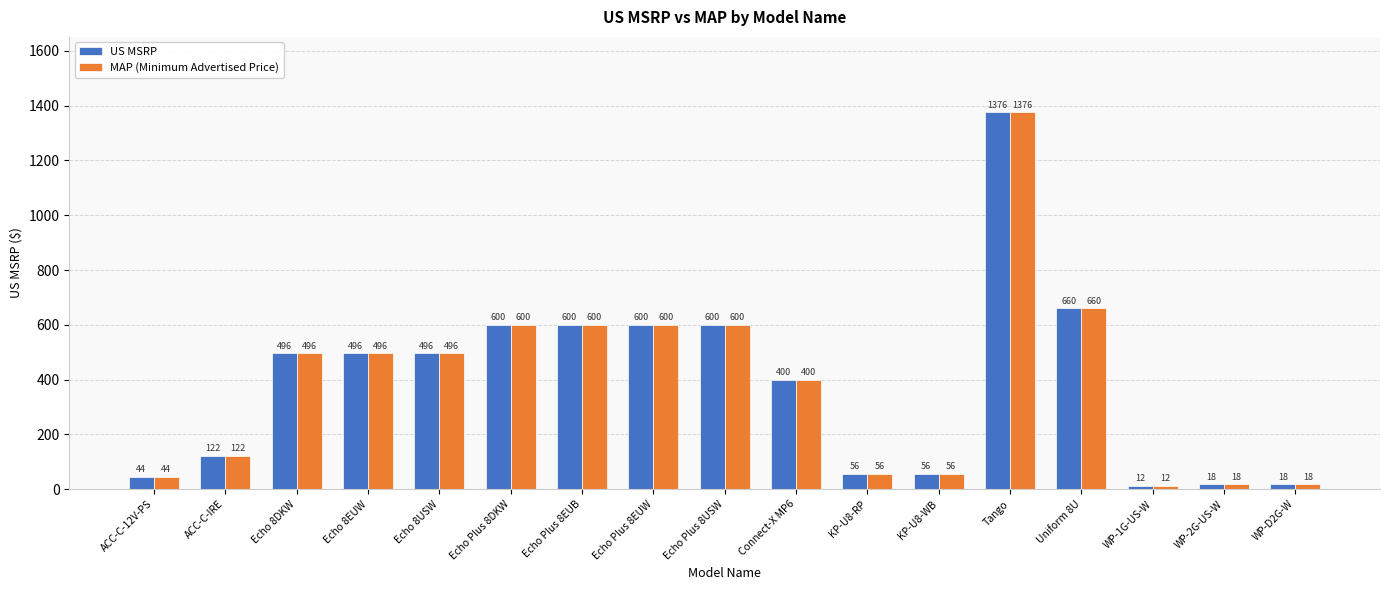

At which label is MAP (Minimum Advertised Price) closest to 694?

Uniform 8U